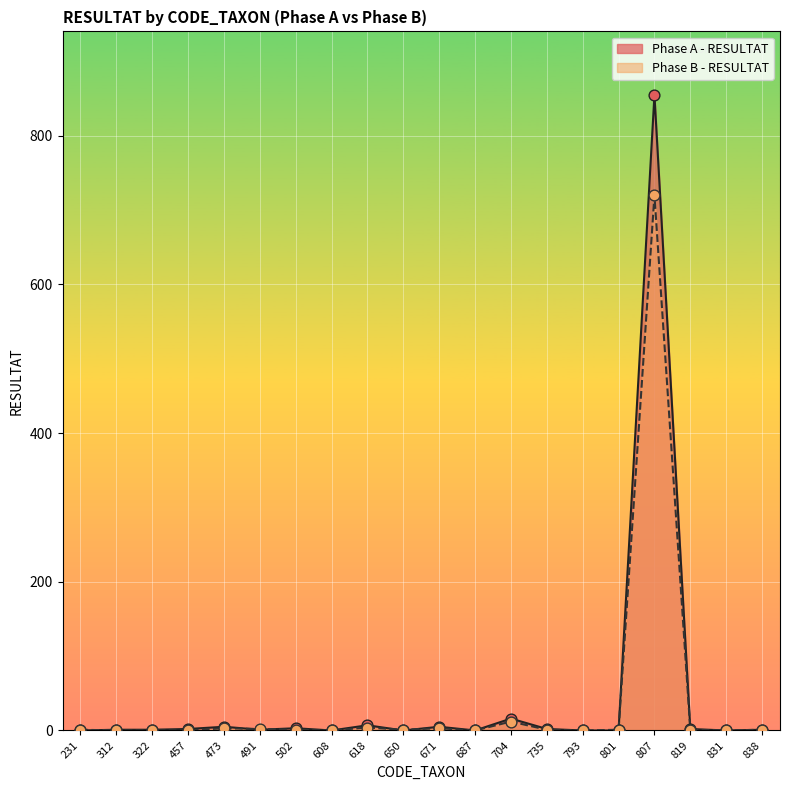

Is the value of Phase A - RESULTAT at 312 greater than the value of Phase B - RESULTAT at 801?

No